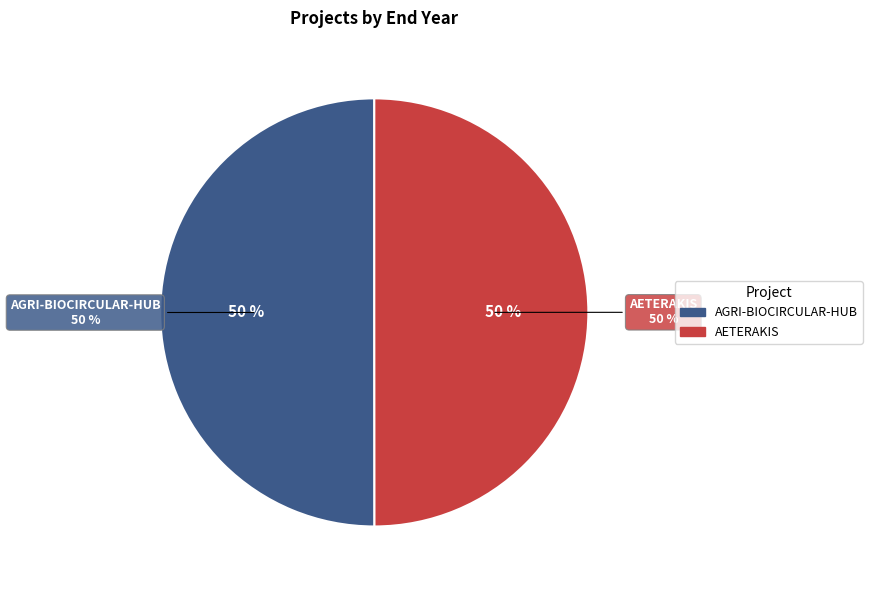

How much of the chart is everything except AETERAKIS?

50.0%